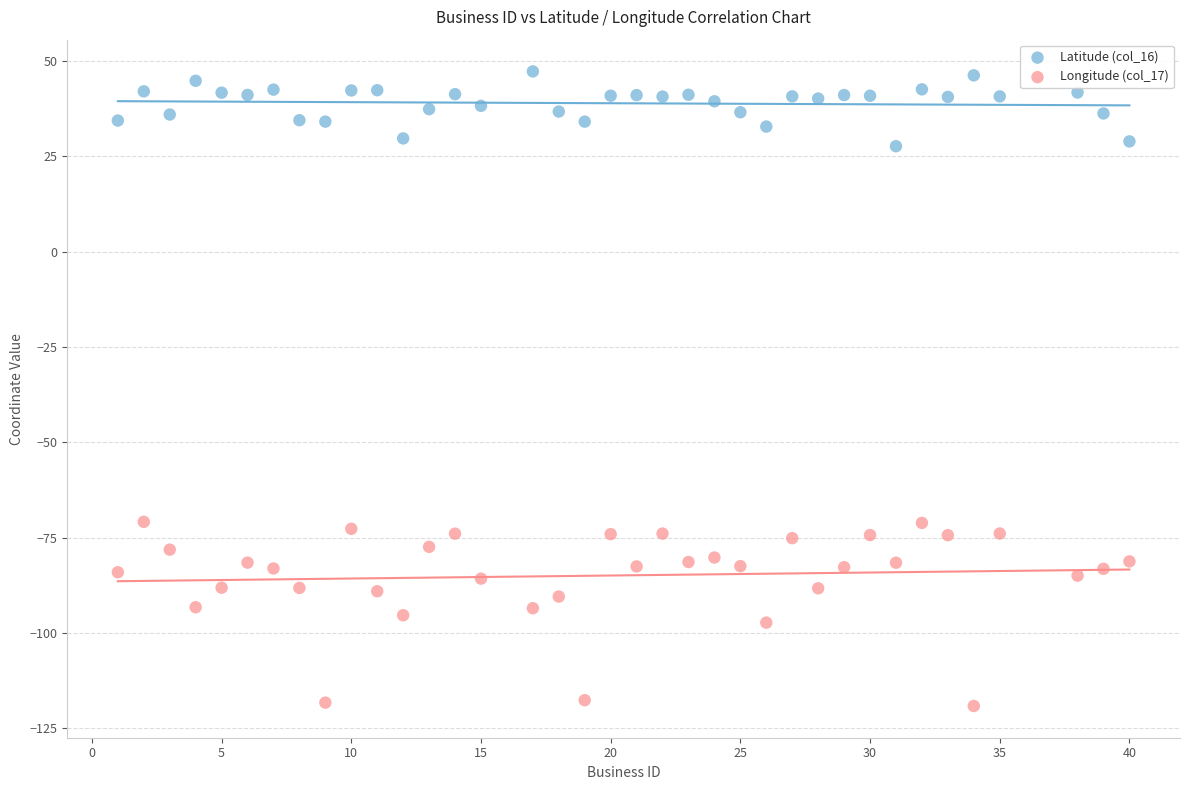

Which series reaches the maximum Y coordinate?

Latitude (col_16)